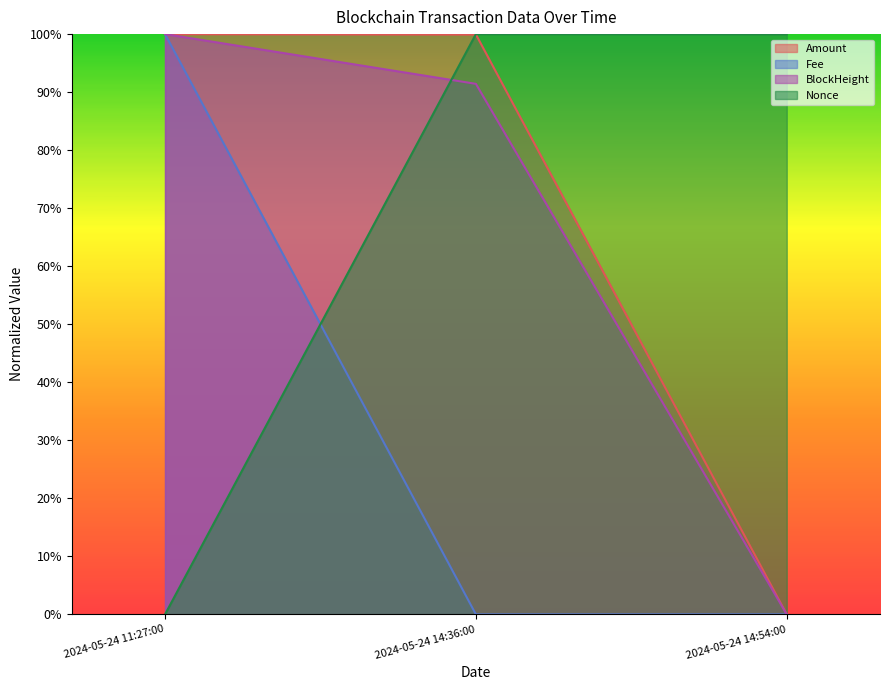

At how many categories does at least one series exceed 0?

3